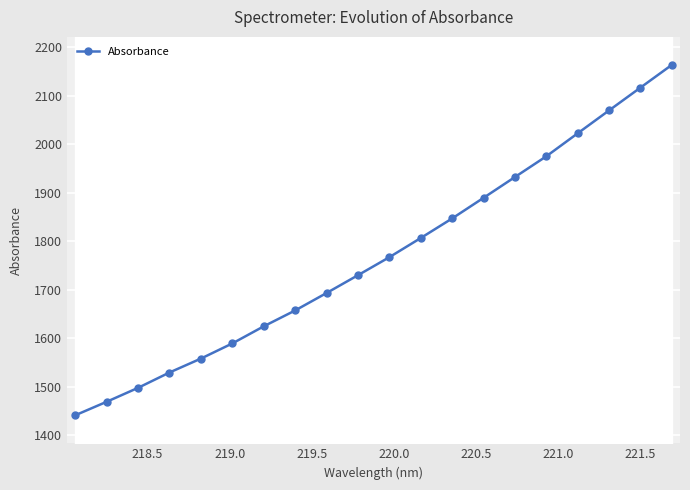

What is the value of the Absorbance point at the 13th from the left?

1846.7